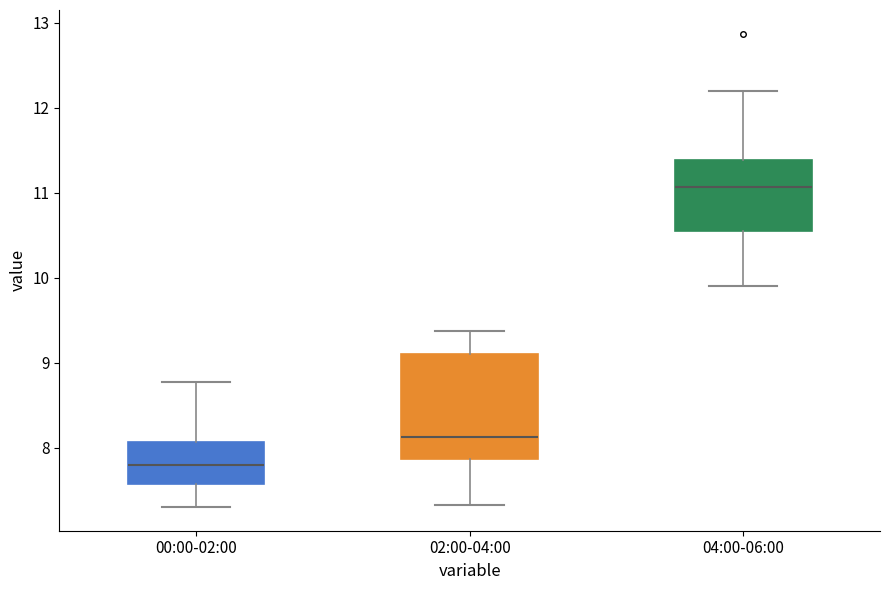

Where is the lower edge of the box for 00:00-02:00 on the y-axis? The values are not printed on the chart, so give them approximately, as read against the axis.

7.6